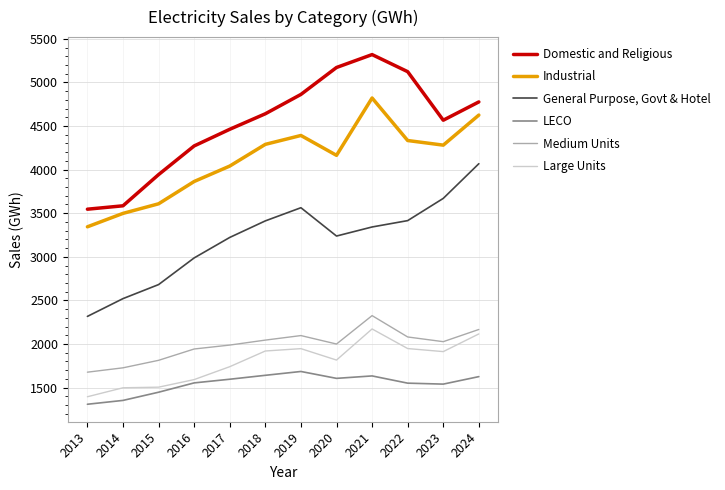

How many categories are shown in the chart?

12